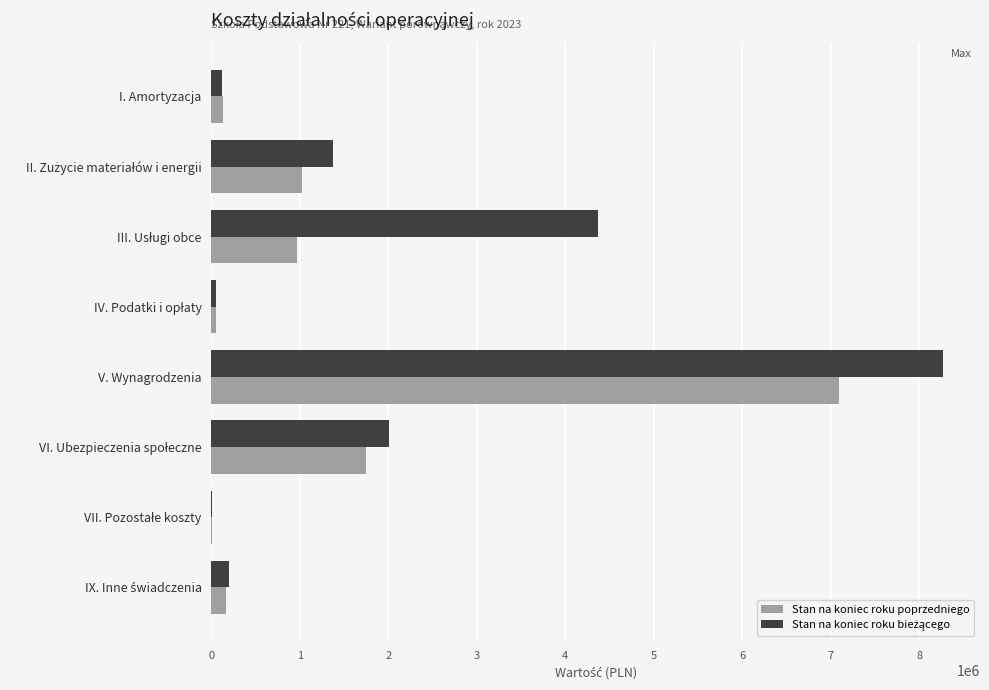

What is the approximate value of Stan na koniec roku poprzedniego at V. Wynagrodzenia?

7090787.0